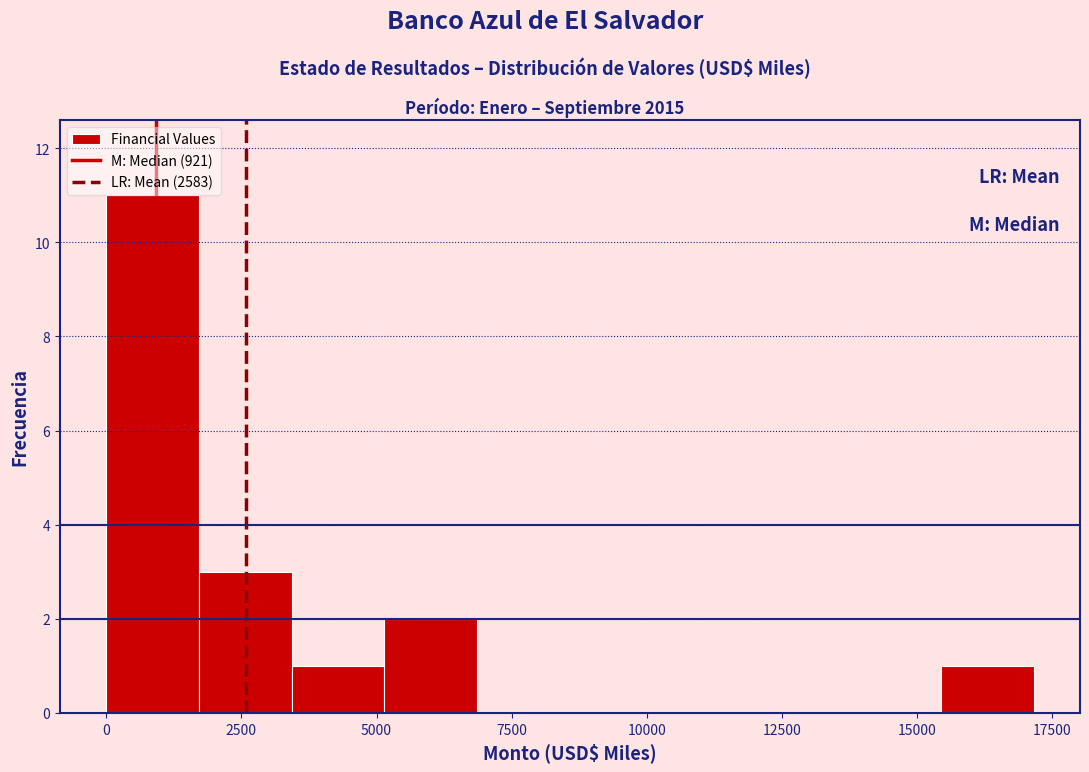

Around what value on the x-axis is the tallest bar? Give the approximate position of its centre, as read against the axis.

1000